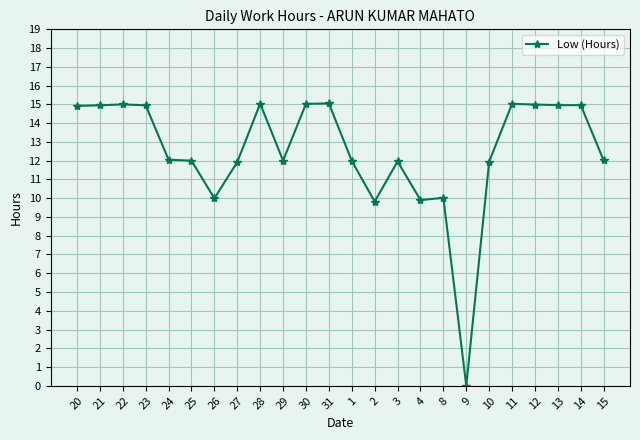

Which label corresponds to the smallest value in the chart?

9